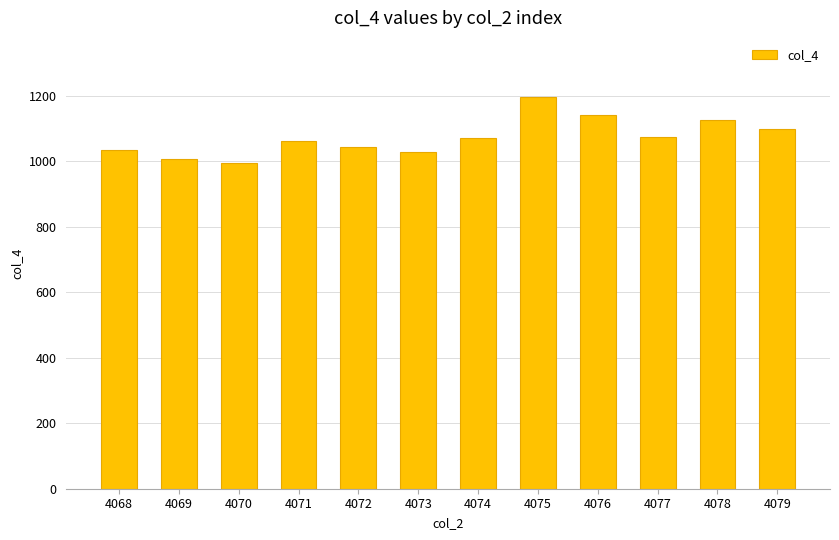

The chart shows a value of 1934 at 4075. True or false?

False